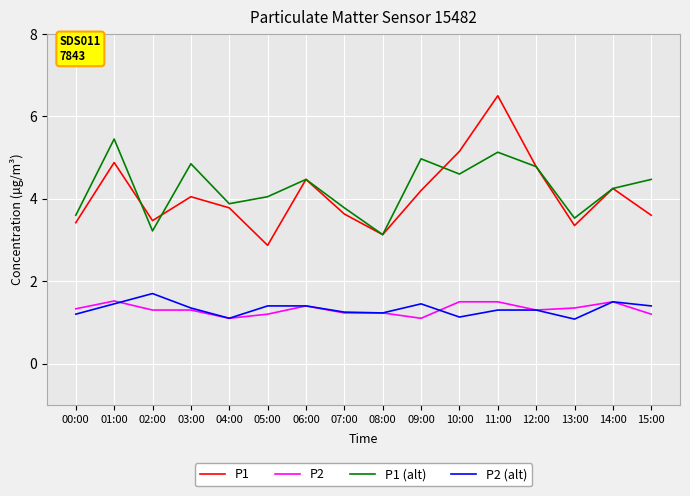

Where is the first local minimum for P1 (alt)?

02:00